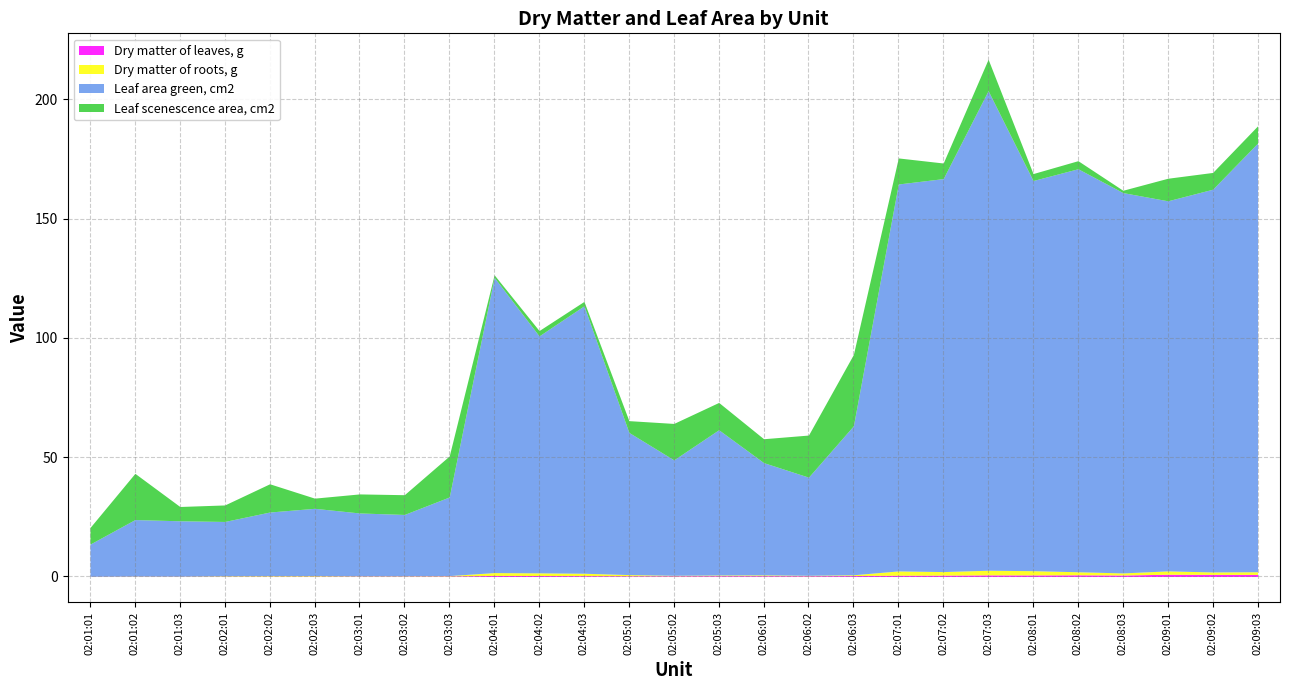

Reading left to right, list all the values displayed in this chart.

Dry matter of leaves, g: 0.1	0.1	0.1	0.1	0.1	0.1	0.2	0.2	0.2	0.4	0.4	0.4	0.3	0.3	0.3	0.3	0.3	0.4	0.5	0.6	0.7	0.6	0.7	0.6	0.9	0.9	0.9
Dry matter of roots, g: 0.0	0.1	0.1	0.2	0.2	0.2	0.1	0.2	0.2	1.2	1.1	1.0	0.5	0.2	0.3	0.3	0.2	0.3	1.8	1.5	1.9	1.8	1.3	0.9	1.4	1.0	1.1
Leaf area green, cm2: 13.5	23.7	23.2	22.8	26.6	28.2	26.3	25.7	33.0	123.8	99.3	112.1	59.6	48.4	60.9	47.0	41.1	62.5	162.2	164.7	201.0	163.5	168.9	159.4	155.1	160.4	179.7
Leaf scenescence area, cm2: 7.0	19.4	6.0	6.9	11.8	4.3	8.0	8.3	17.2	1.1	2.2	1.9	4.9	15.3	11.4	10.0	17.6	29.9	10.9	6.5	13.2	2.9	3.4	1.0	9.4	7.0	7.2